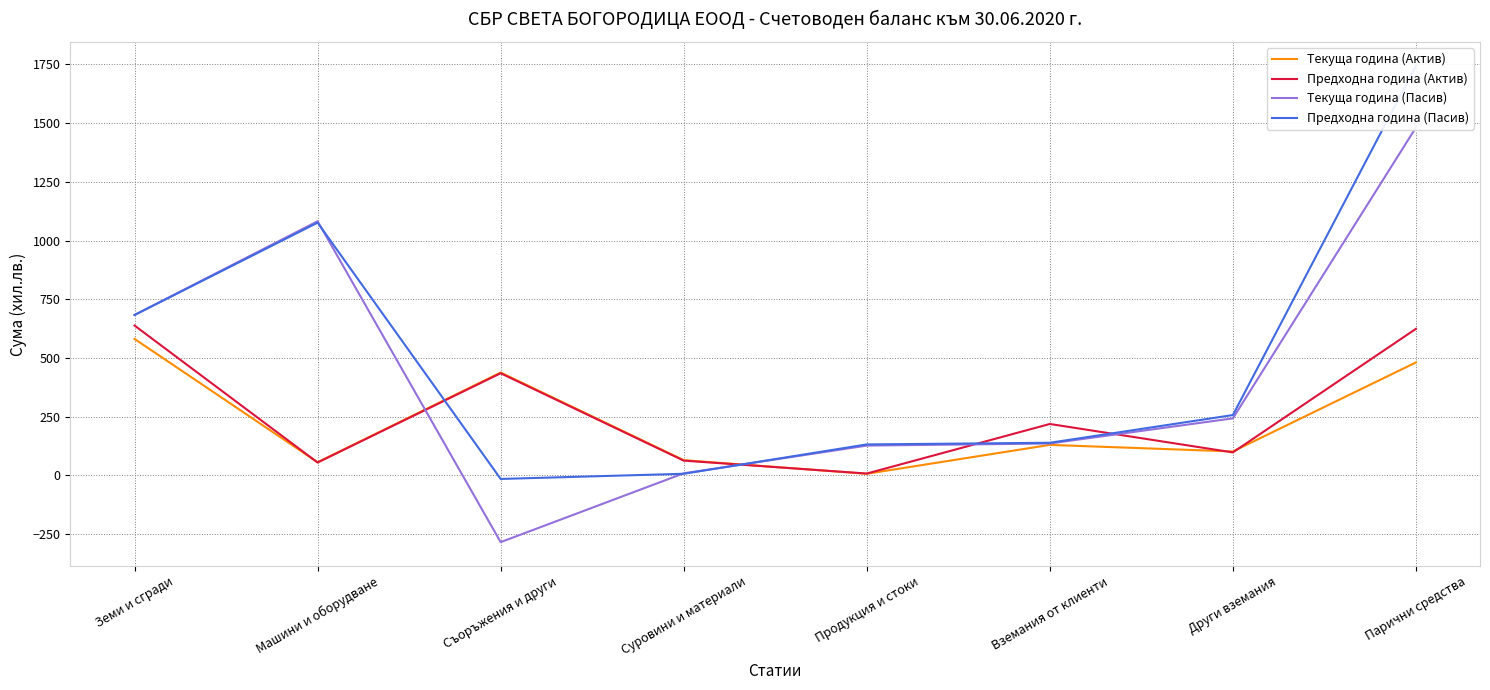

At how many categories does at least one series exceed 501?

3